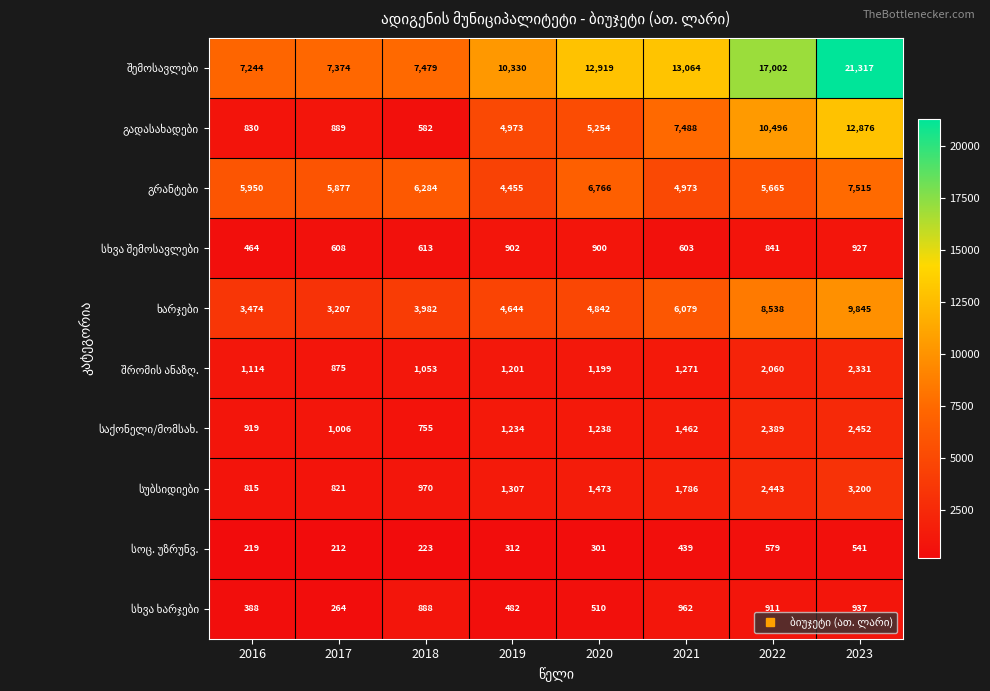

At how many categories does at least one series exceed 10234?

5